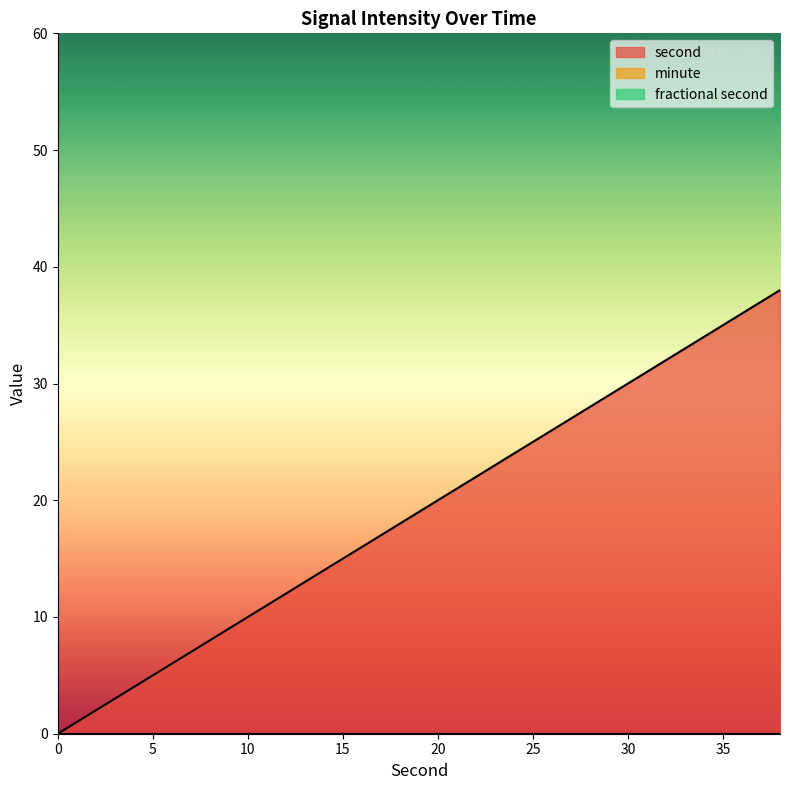

True or false: fractional second and minute intersect in this chart.

False